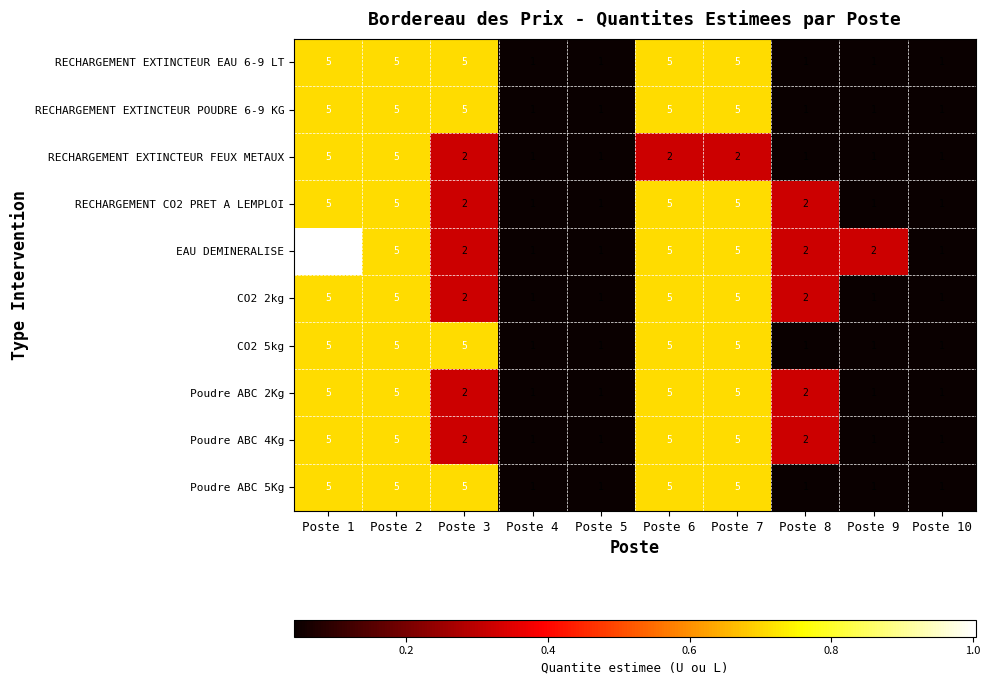

What is the highest value of the RECHARGEMENT CO2 PRET A LEMPLOI series?

5